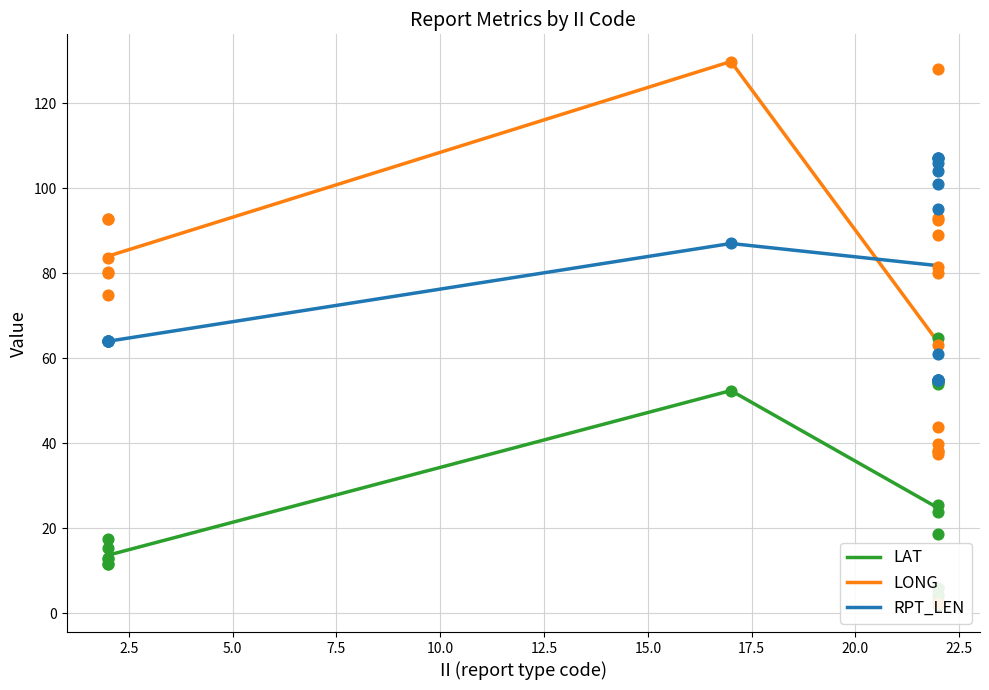

Which series has the largest Y range (max minus min)?

LONG